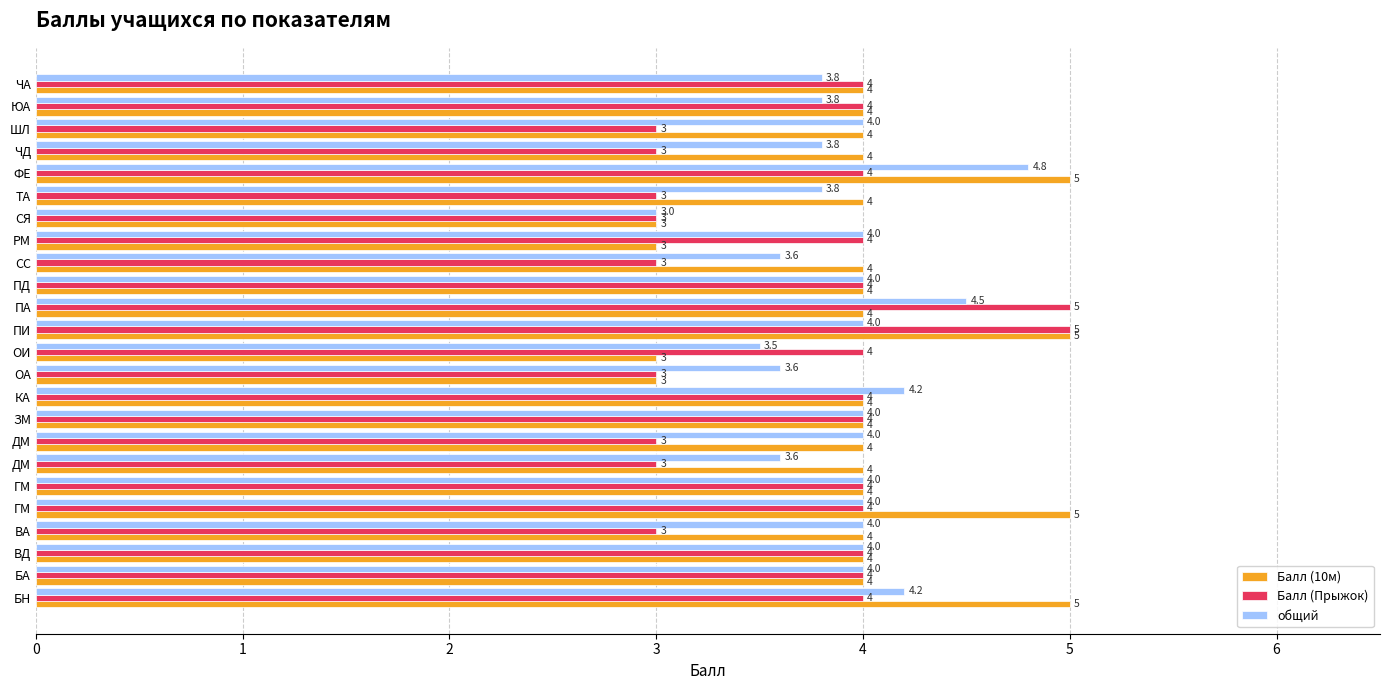

Count the number of categories in the chart.

24